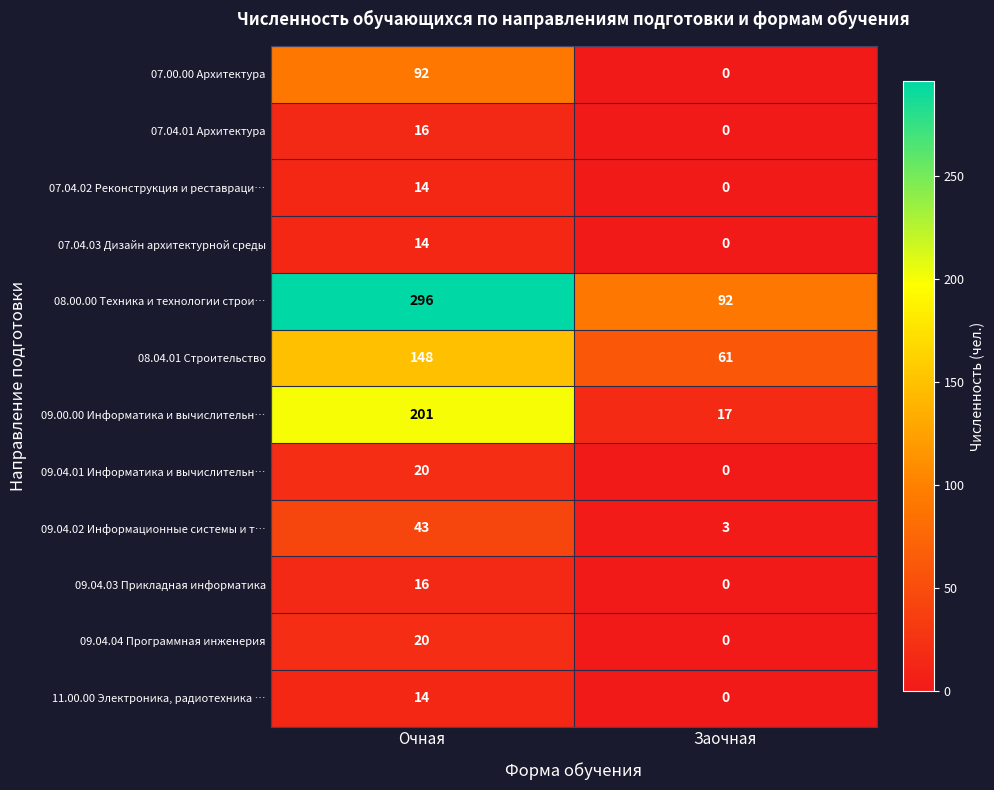

What is the highest value of the 09.04.03 Прикладная информатика series?

16